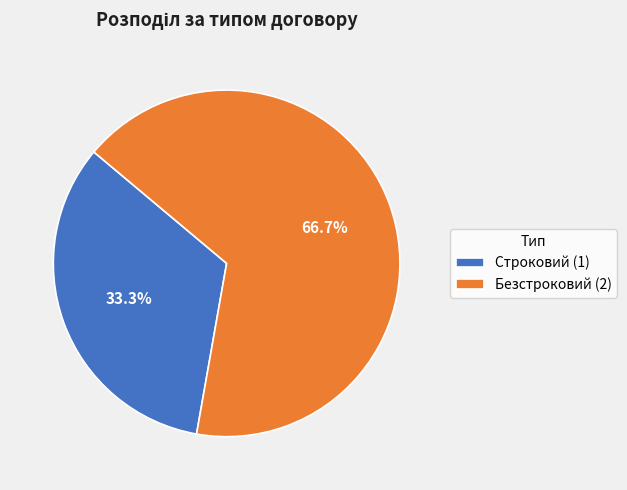

Count the number of slices in the pie.

2